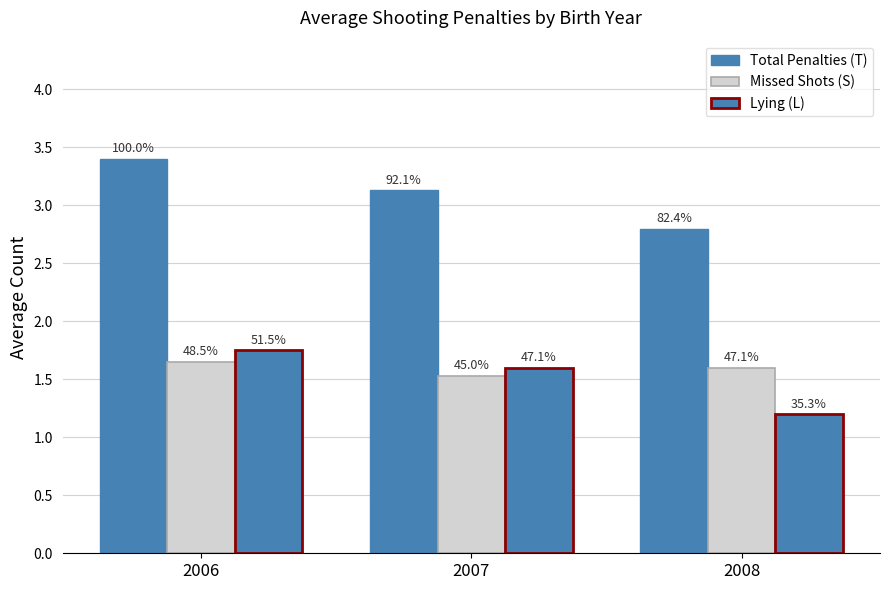

Are the bars horizontal?

No